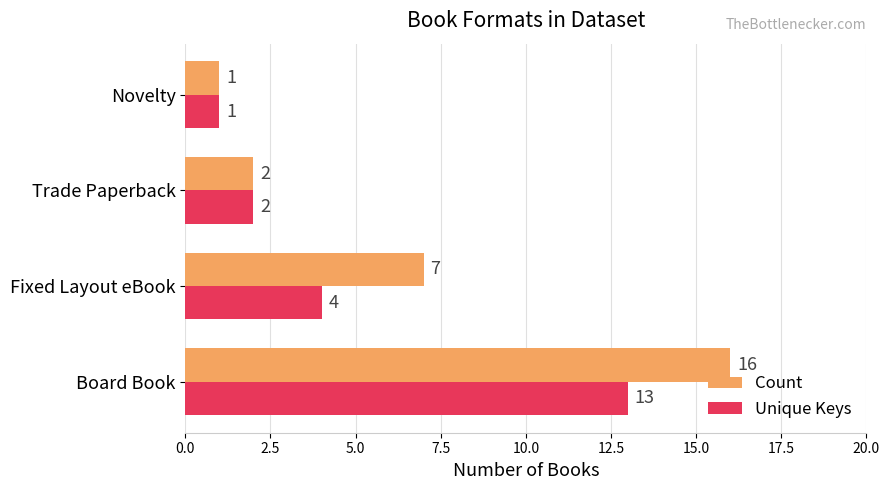

Where is Unique Keys nearest to the value 7?

Fixed Layout eBook